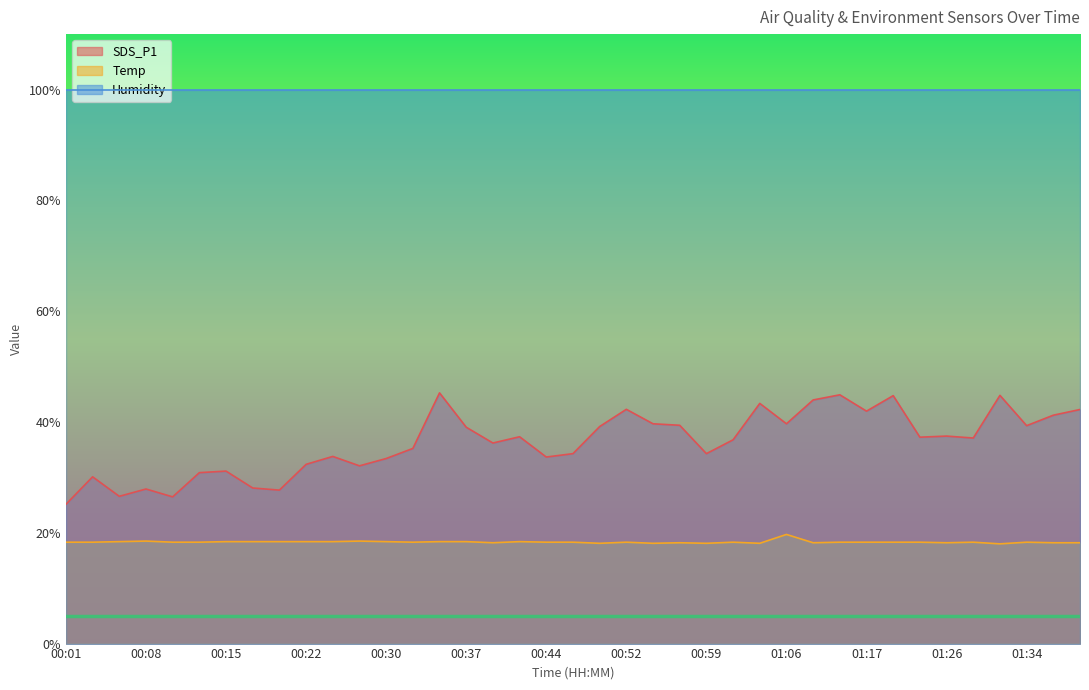

What is the difference between the SDS_P1 values at 01:36 and 01:26?

3.8